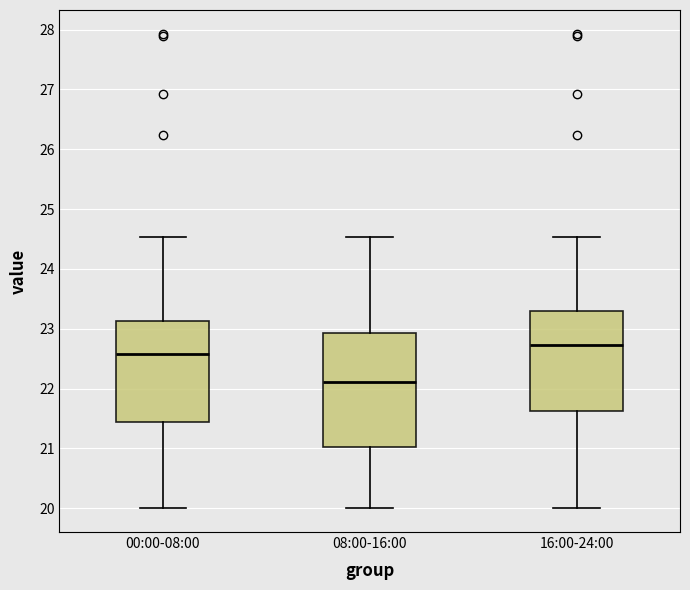

Which box is the tallest, from its lower edge to its upper edge?

08:00-16:00